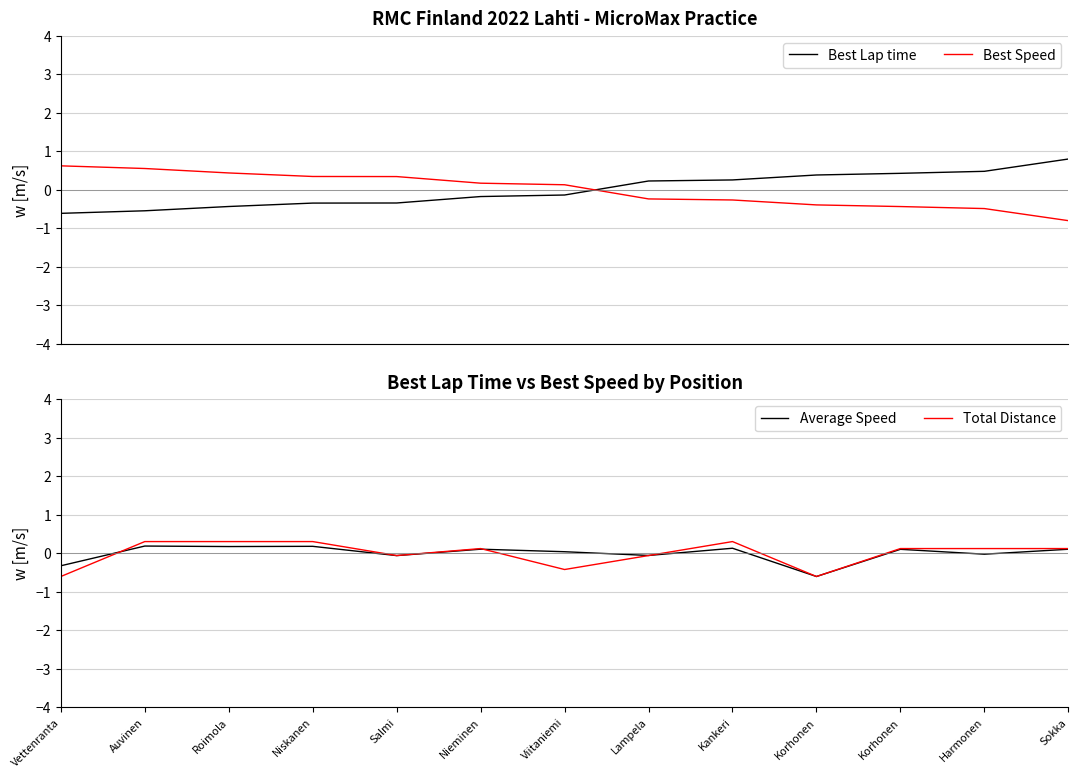

List the series in order of their peak value, lowest first.

Average Speed, Total Distance, Best Speed, Best Lap time